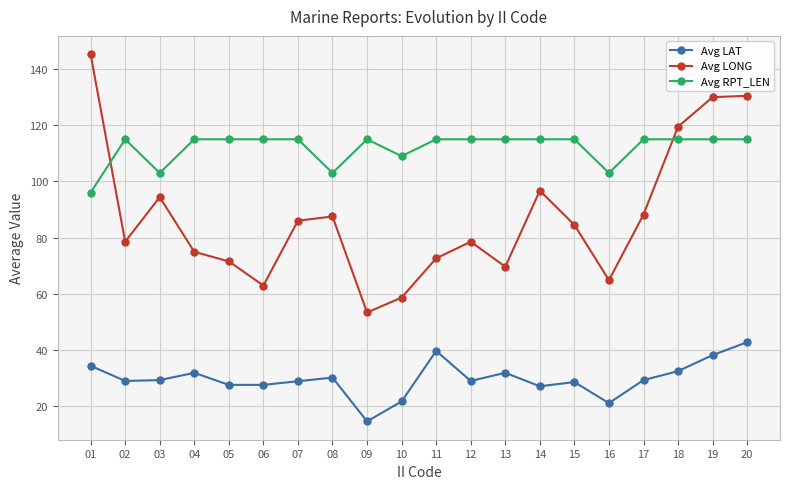

What is the difference between the maximum and minimum values in the Avg LONG series?

92.0